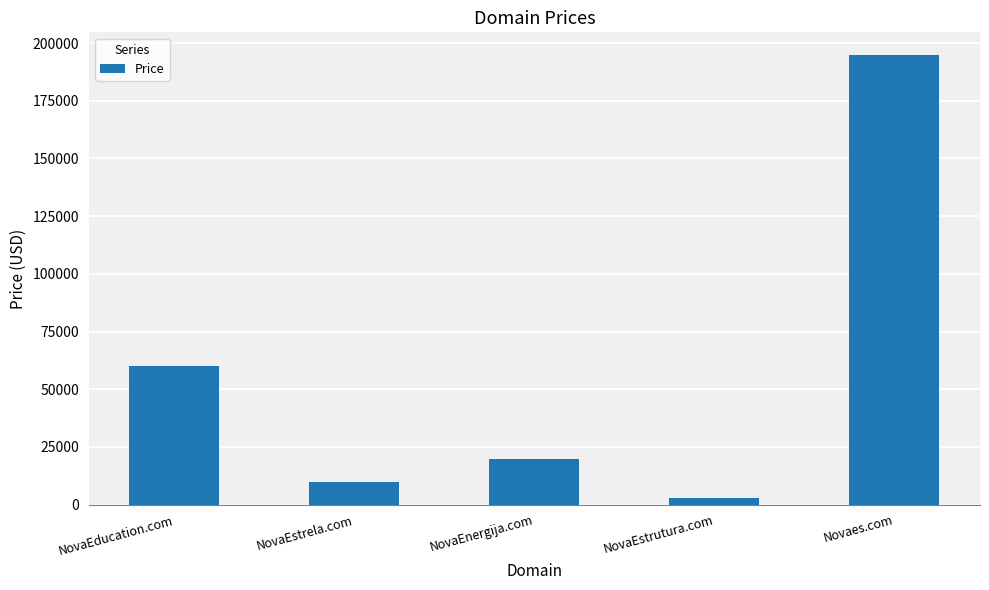

Does the chart contain any negative values?

No